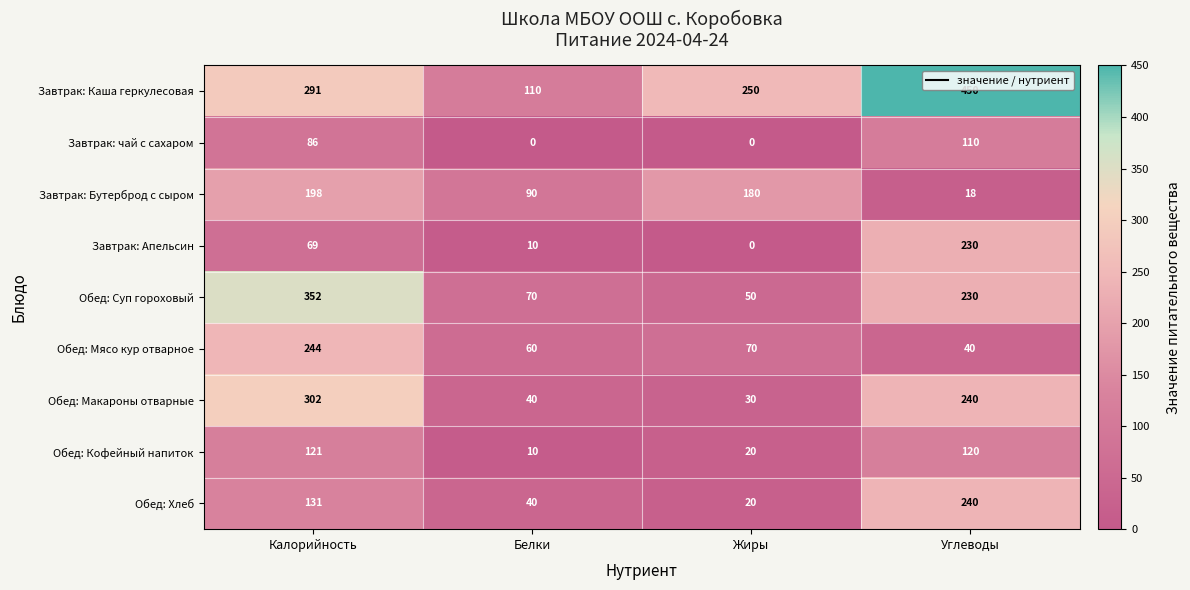

At which label is Обед: Суп гороховый closest to 201?

Углеводы